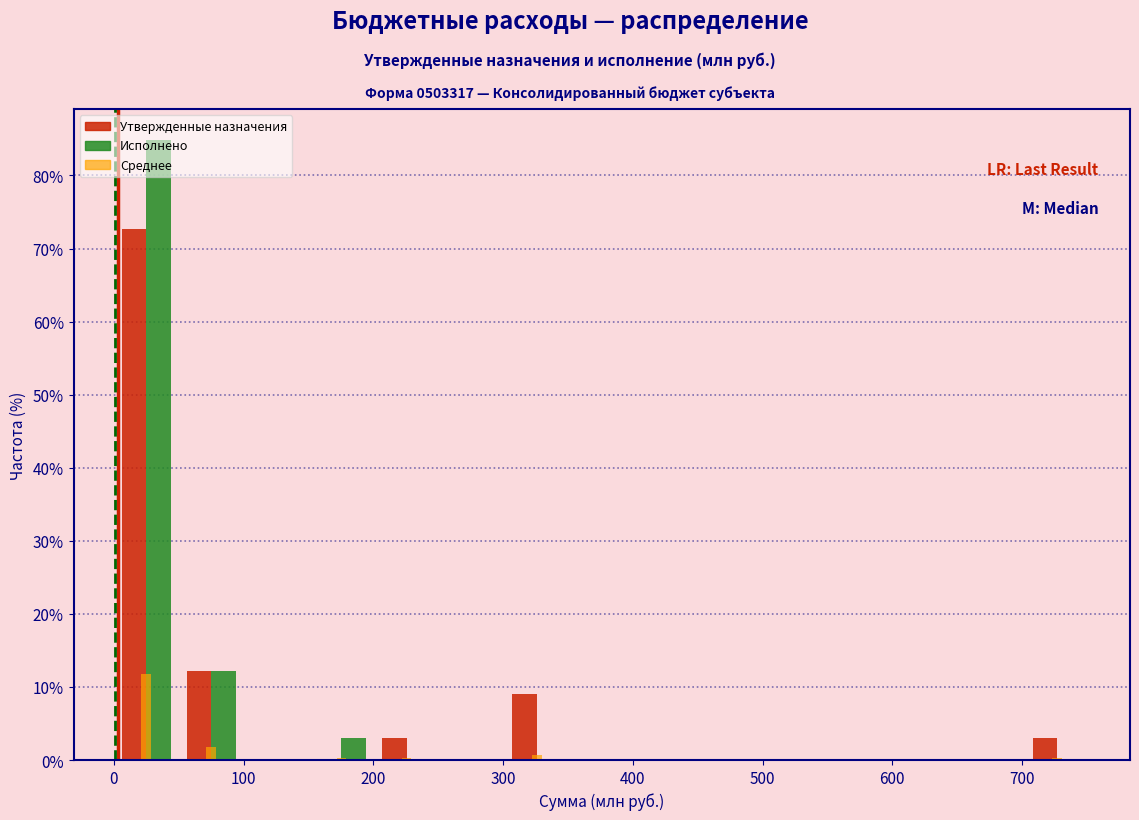

Reading left to right, transcribe this chart: for each range on the x-axis, give the height of each series' bar. Neither the bar edges nor the heights are printed on the chart, so give them approximately, as read against the axes.

0 to 50: Утвержденные назначения=73	Исполнено=85	Среднее=12
50 to 100: Утвержденные назначения=12	Исполнено=12	Среднее=2
100 to 150: Утвержденные назначения=0	Исполнено=0	Среднее=0
150 to 200: Утвержденные назначения=0	Исполнено=3	Среднее=under 1
200 to 250: Утвержденные назначения=3	Исполнено=0	Среднее=under 1
250 to 300: Утвержденные назначения=0	Исполнено=0	Среднее=0
300 to 350: Утвержденные назначения=9	Исполнено=0	Среднее=under 1
350 to 400: Утвержденные назначения=0	Исполнено=0	Среднее=0
400 to 450: Утвержденные назначения=0	Исполнено=0	Среднее=0
450 to 500: Утвержденные назначения=0	Исполнено=0	Среднее=0
500 to 550: Утвержденные назначения=0	Исполнено=0	Среднее=0
550 to 600: Утвержденные назначения=0	Исполнено=0	Среднее=0
600 to 650: Утвержденные назначения=0	Исполнено=0	Среднее=0
650 to 700: Утвержденные назначения=0	Исполнено=0	Среднее=0
700 to 750: Утвержденные назначения=3	Исполнено=0	Среднее=under 1